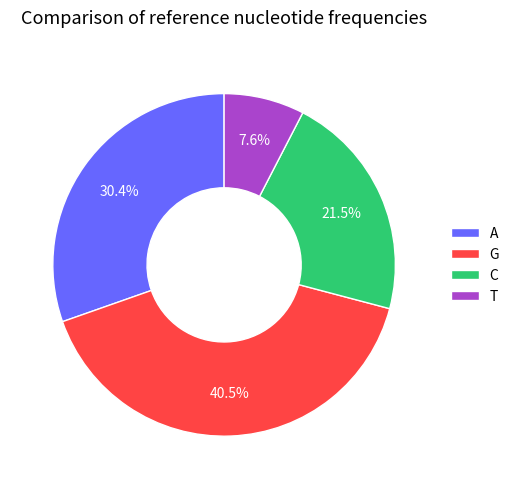

Is A the majority of the pie?

No